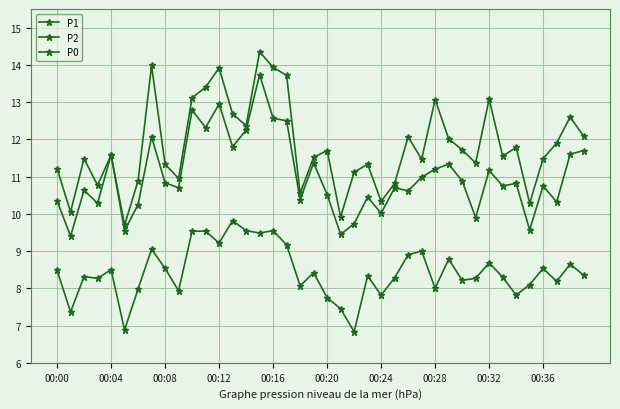

In P0, how many points are higher than both neighbors (excluding endpoints)?

12